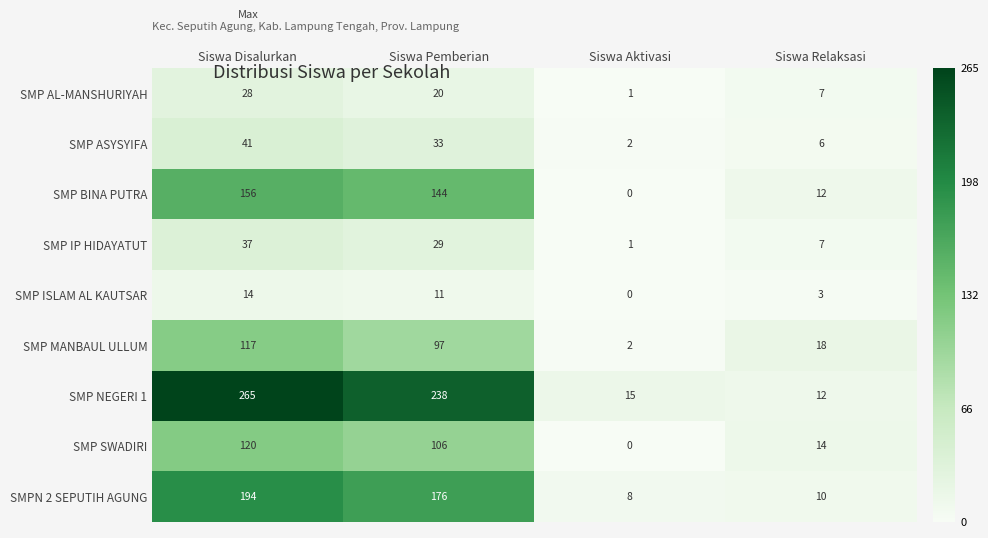

What is the sum of the SMP ASYSYIFA values at Siswa Aktivasi and Siswa Pemberian?

35